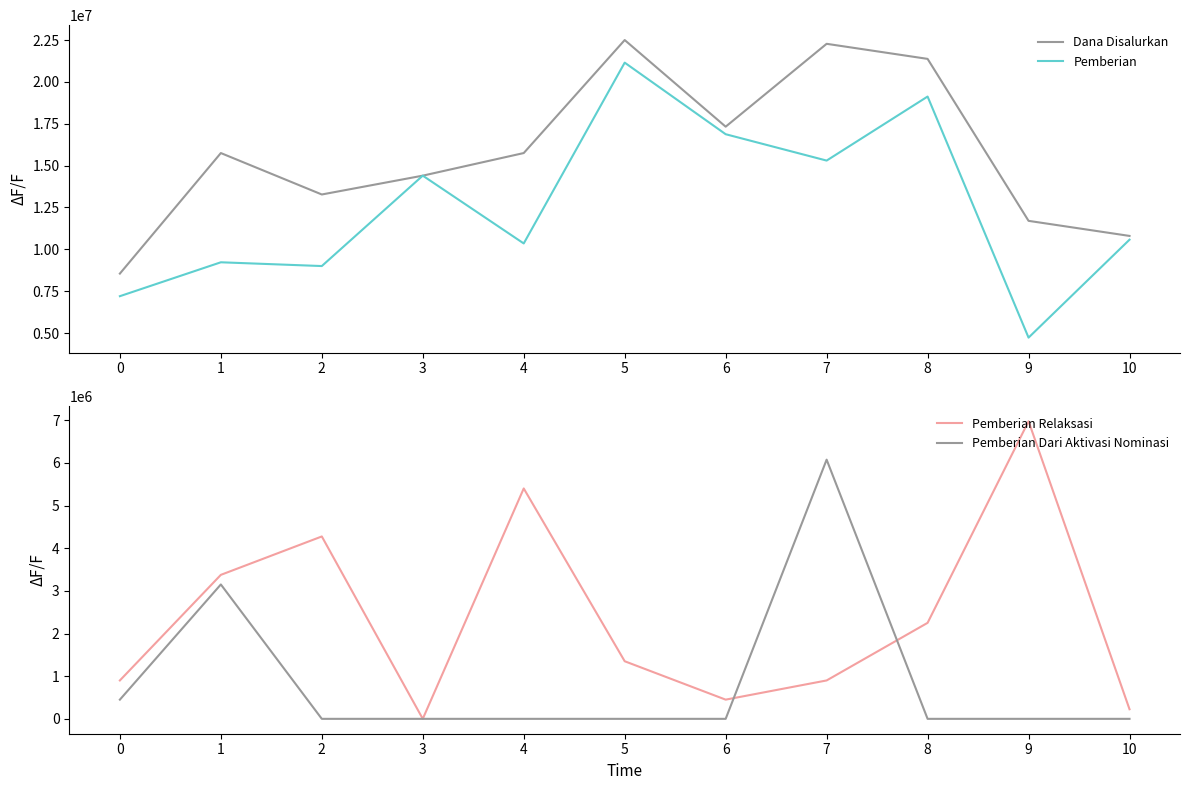

What is the average value of the Pemberian Relaksasi series?

2372727